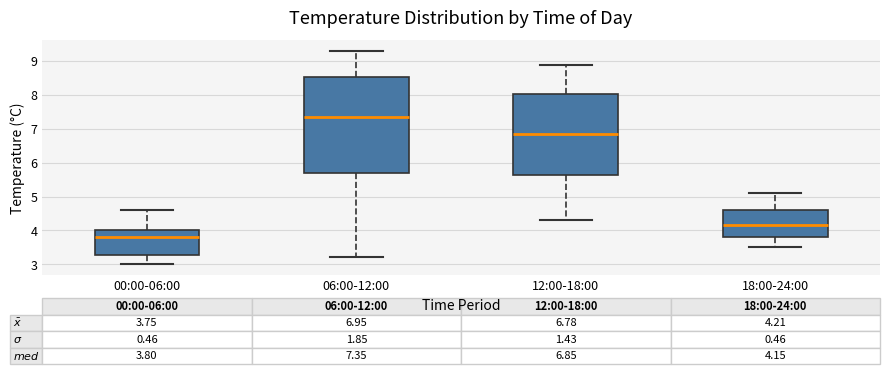

Which box is the tallest, from its lower edge to its upper edge?

06:00-12:00